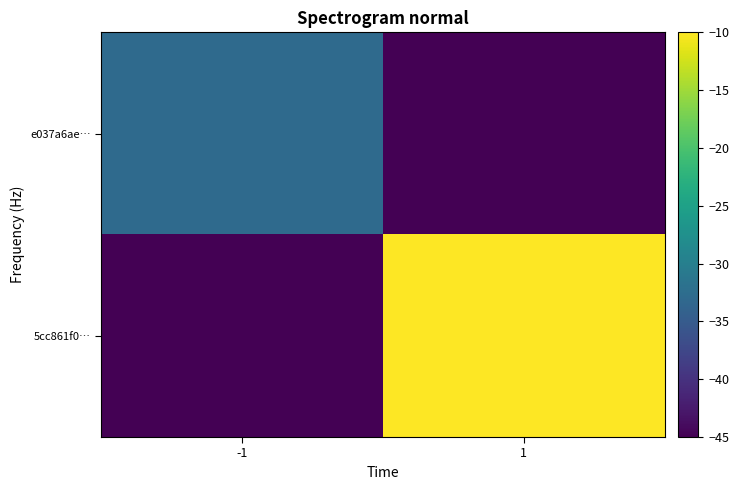

At which category is the sum across all series the highest?

1